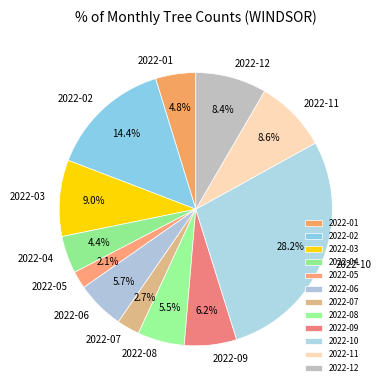

What is the largest slice in the pie chart?

2022-10